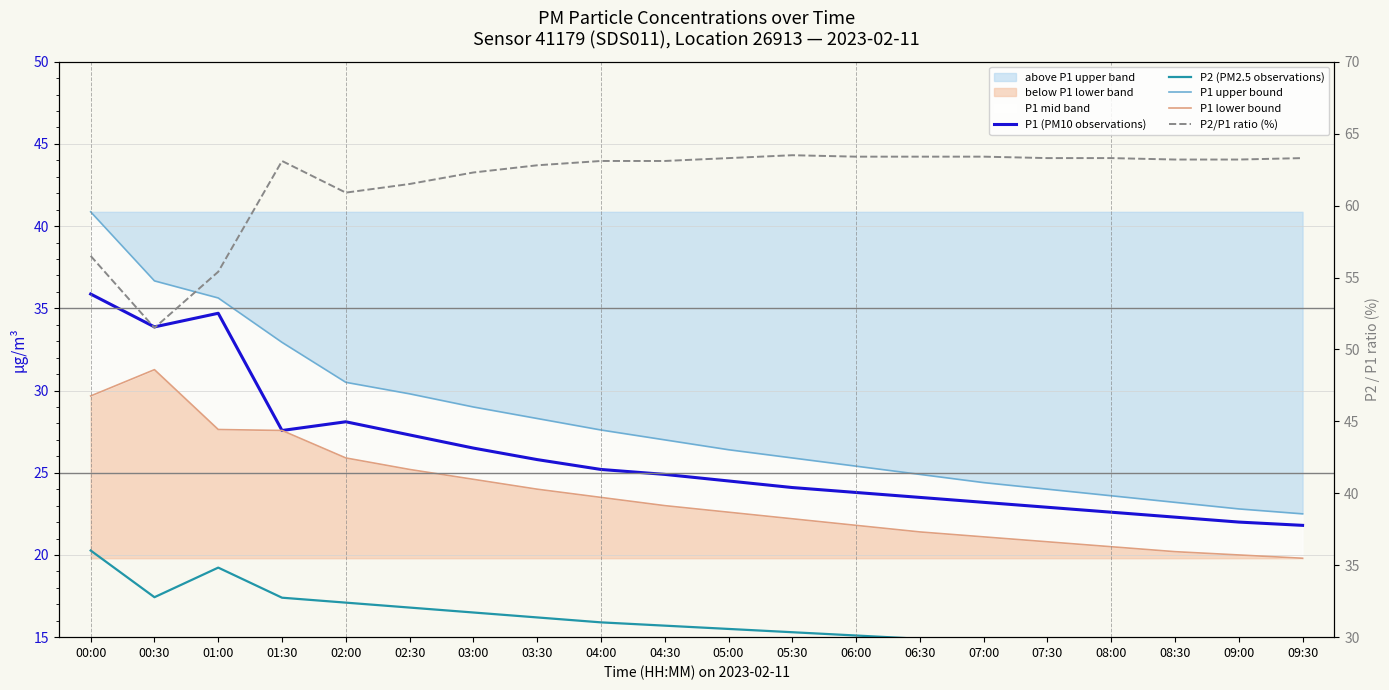

At how many categories does at least one series exceed 16?

20